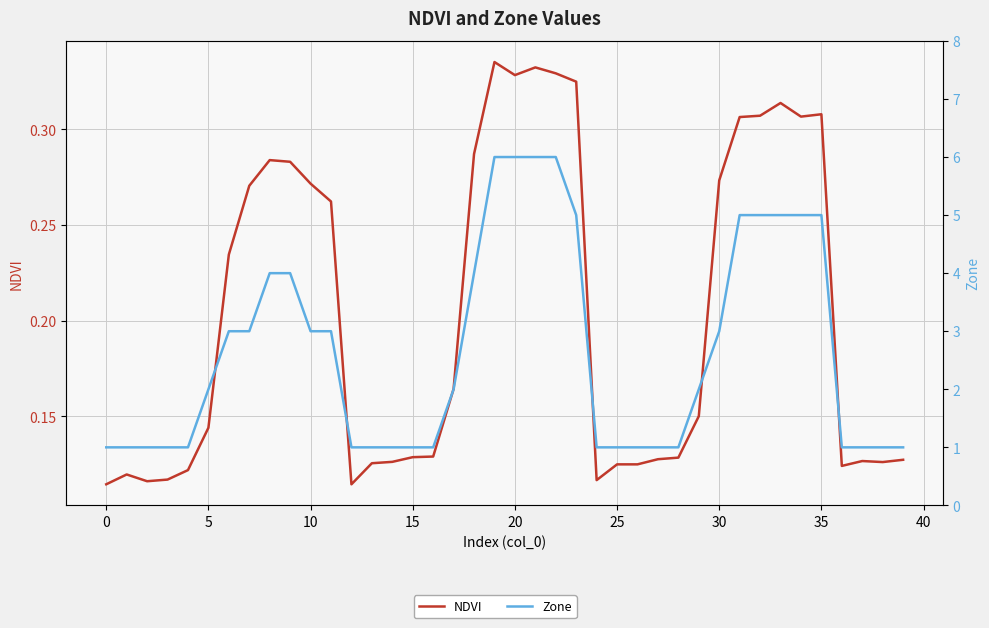

What is the highest value of the Zone series?

6.0